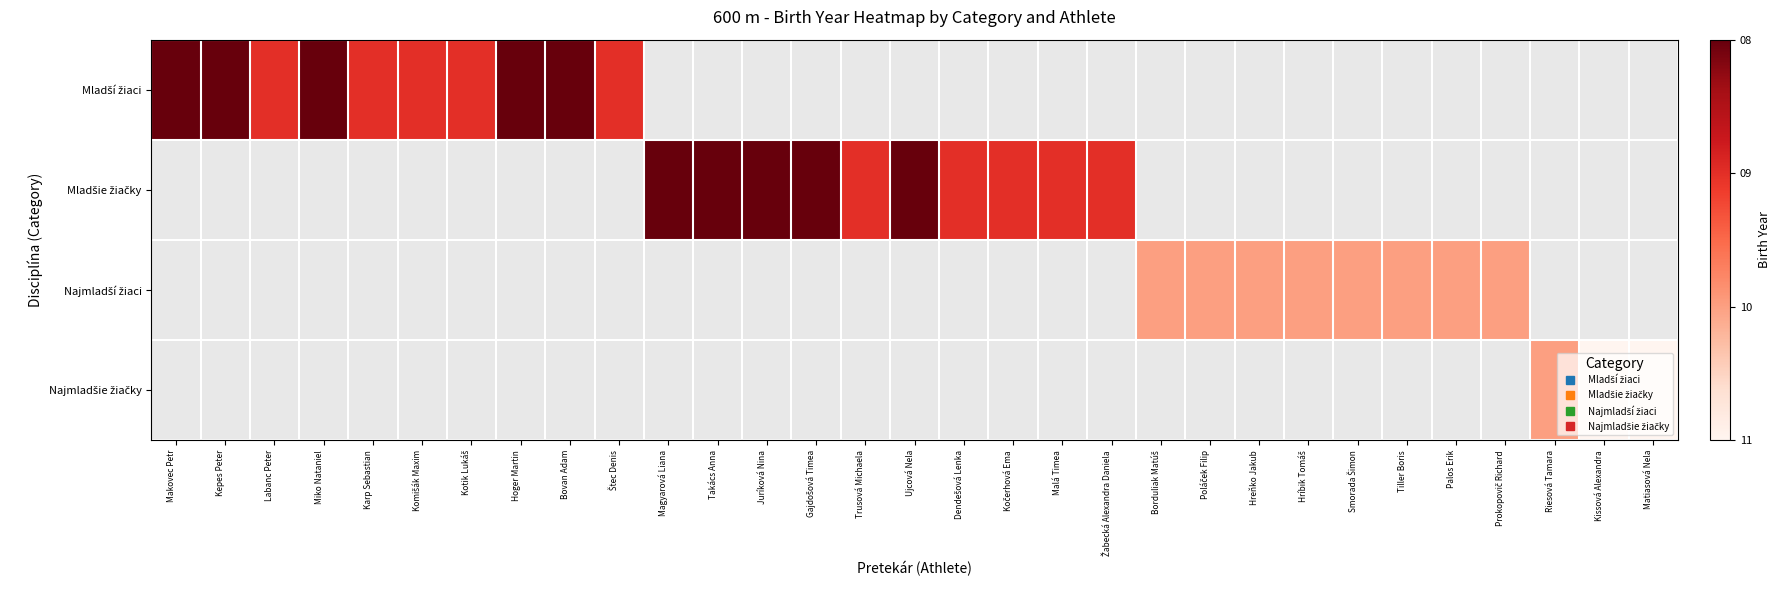

Is the value of Najmladší žiaci at Juríková Nina greater than the value of Najmladšie žiačky at Hreňko Jakub?

No